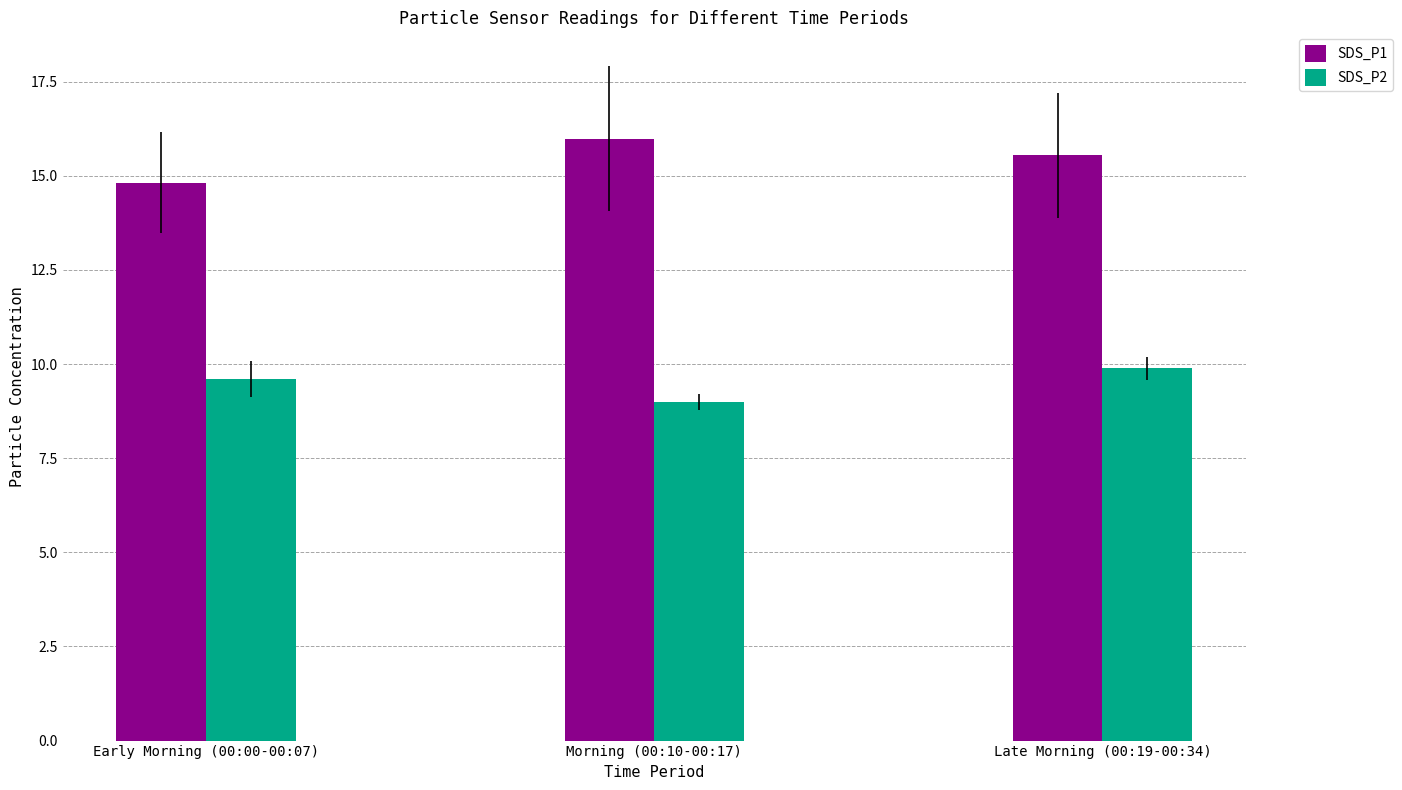

Rank the series by their average value, from lowest to highest.

SDS_P2, SDS_P1